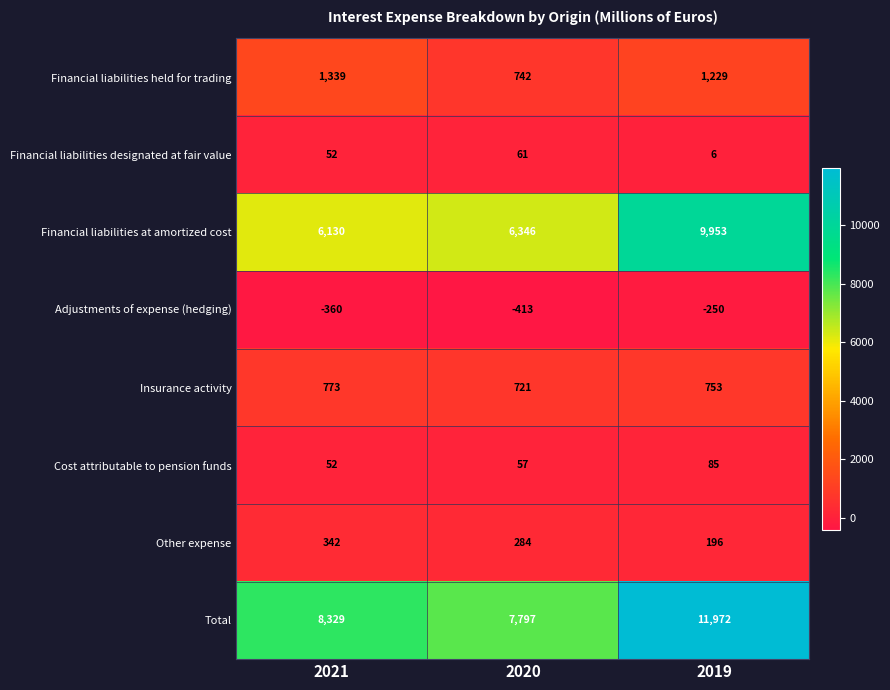

At which label does Financial liabilities held for trading first exceed 1229?

2021